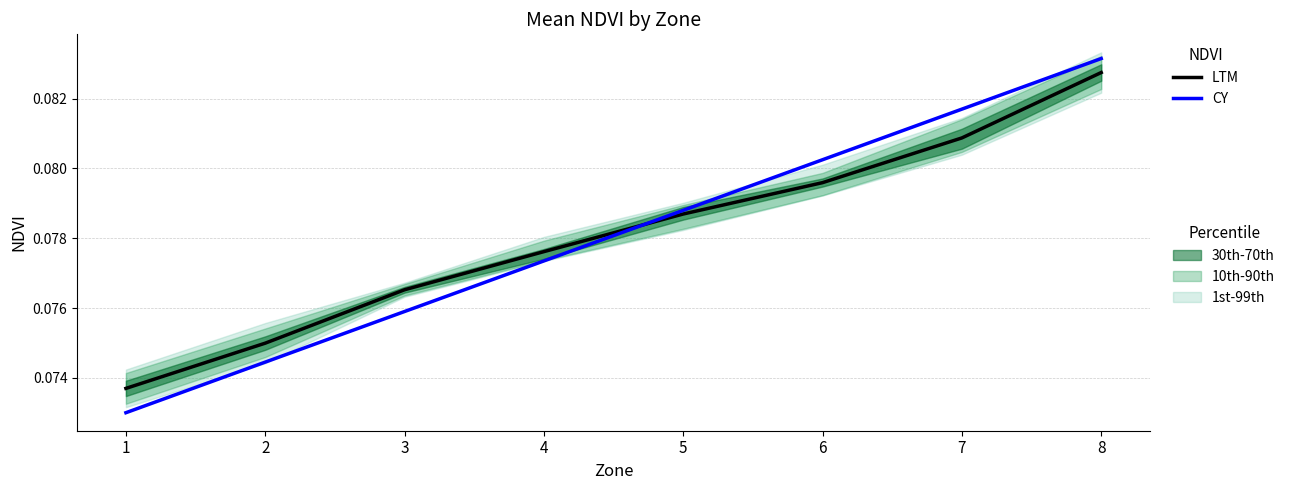

What is the value of the CY point at the 1st from the left?

0.1